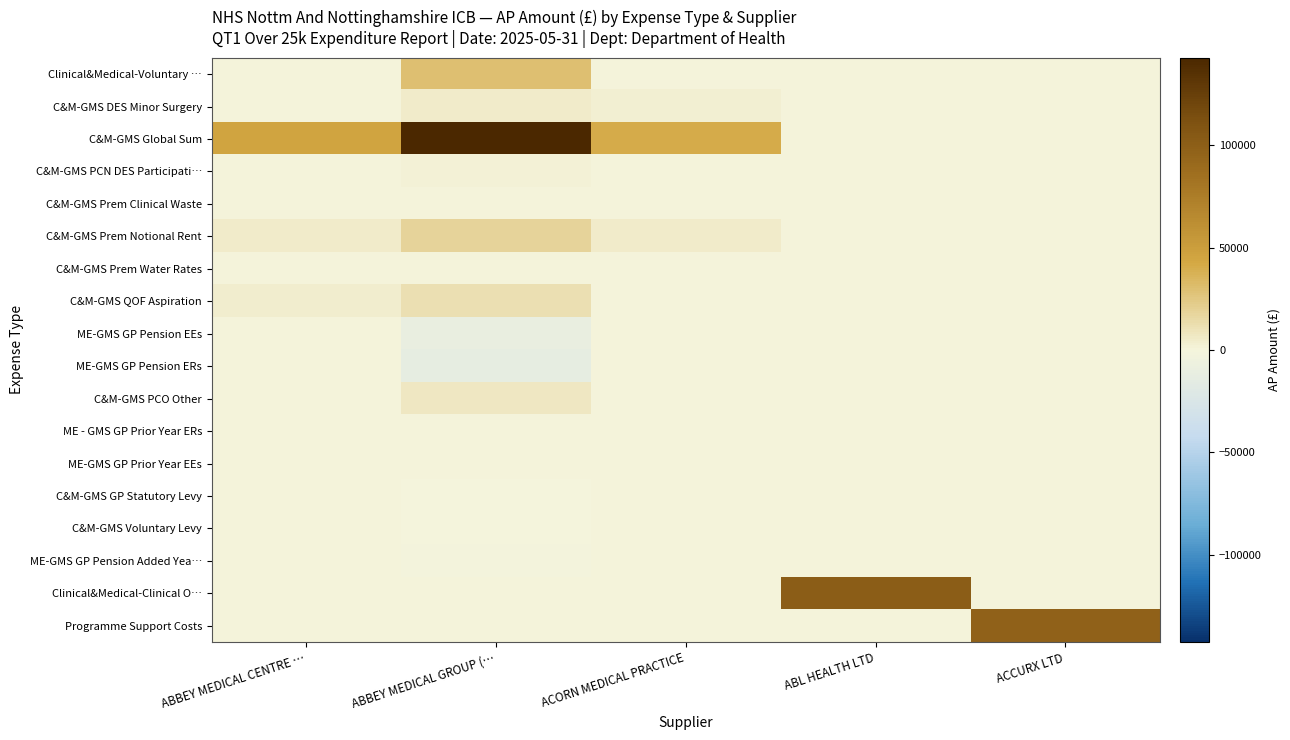

Between ABL HEALTH LTD and ACORN MEDICAL PRACTICE, which is larger?

ABL HEALTH LTD